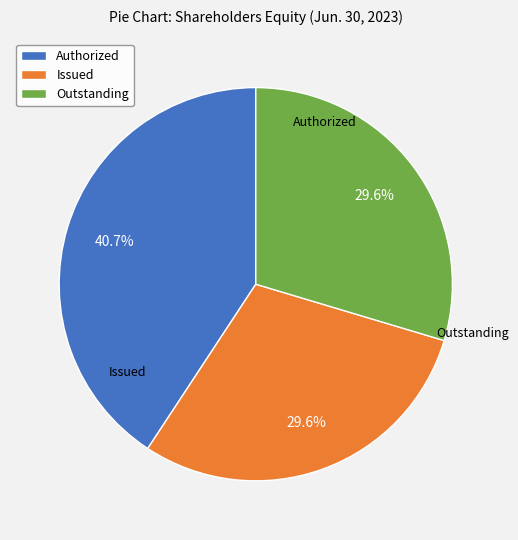

Which slice is the largest?

Authorized